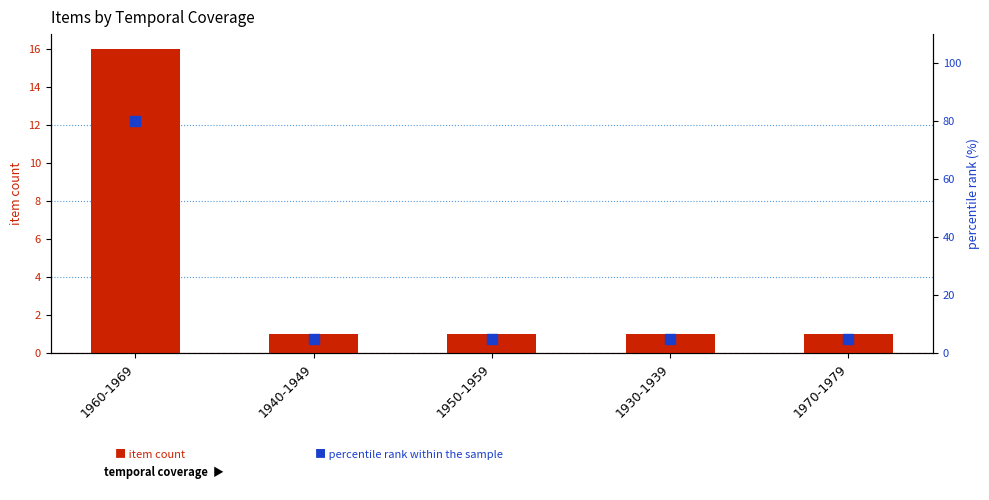

Which series has the largest Y range (max minus min)?

percentile rank within the sample